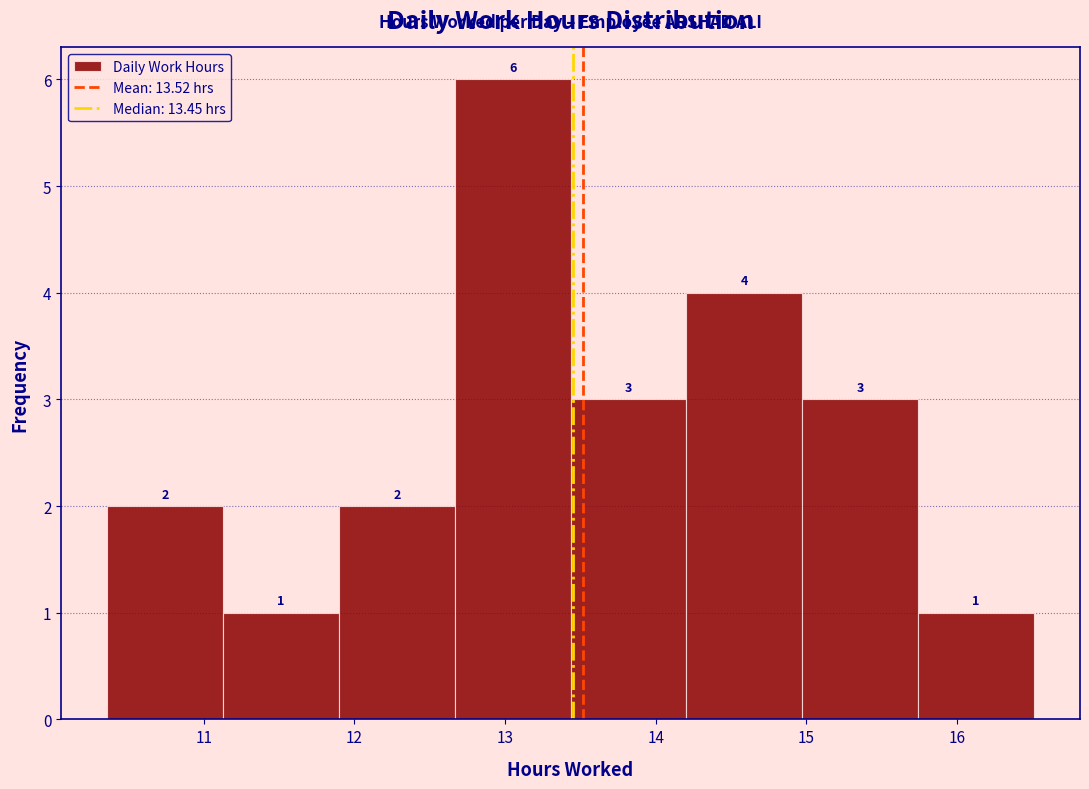

Over which range of the x-axis is the bar tallest?

12.7 to 13.4